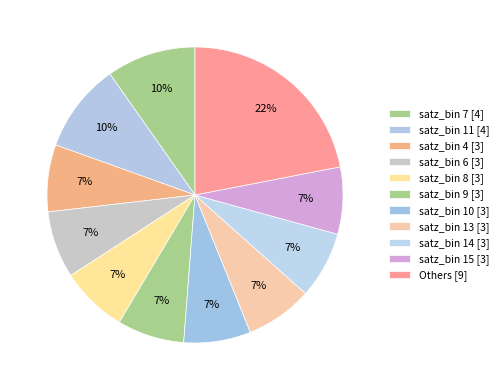

How many slices are in this pie chart?

11